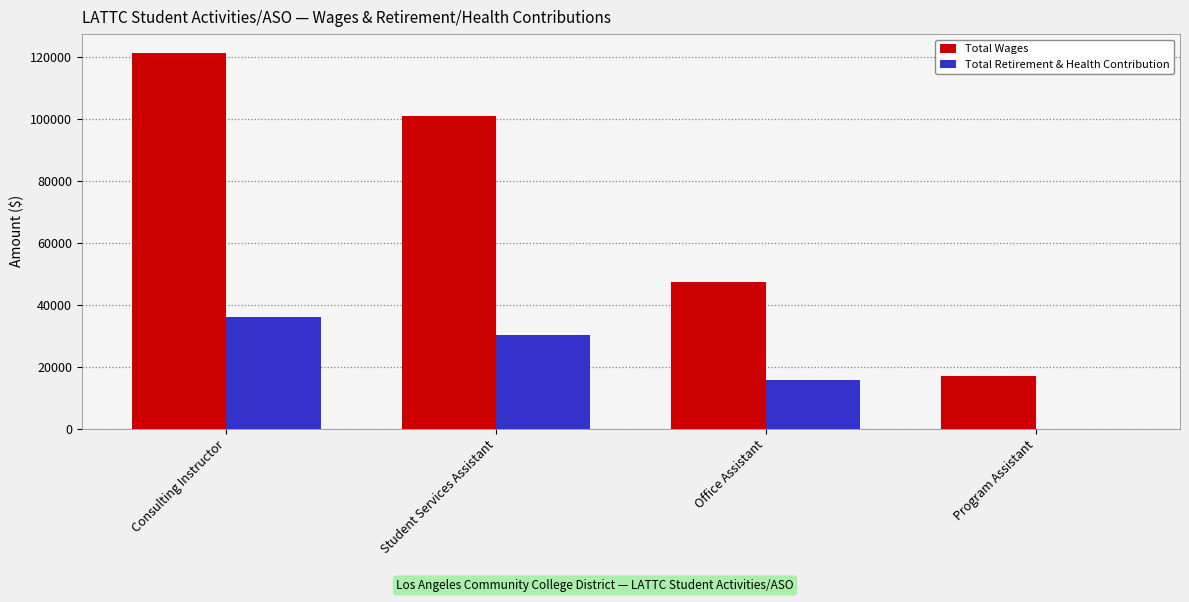

What is the sum of the Total Retirement & Health Contribution values at Program Assistant and Consulting Instructor?

36107